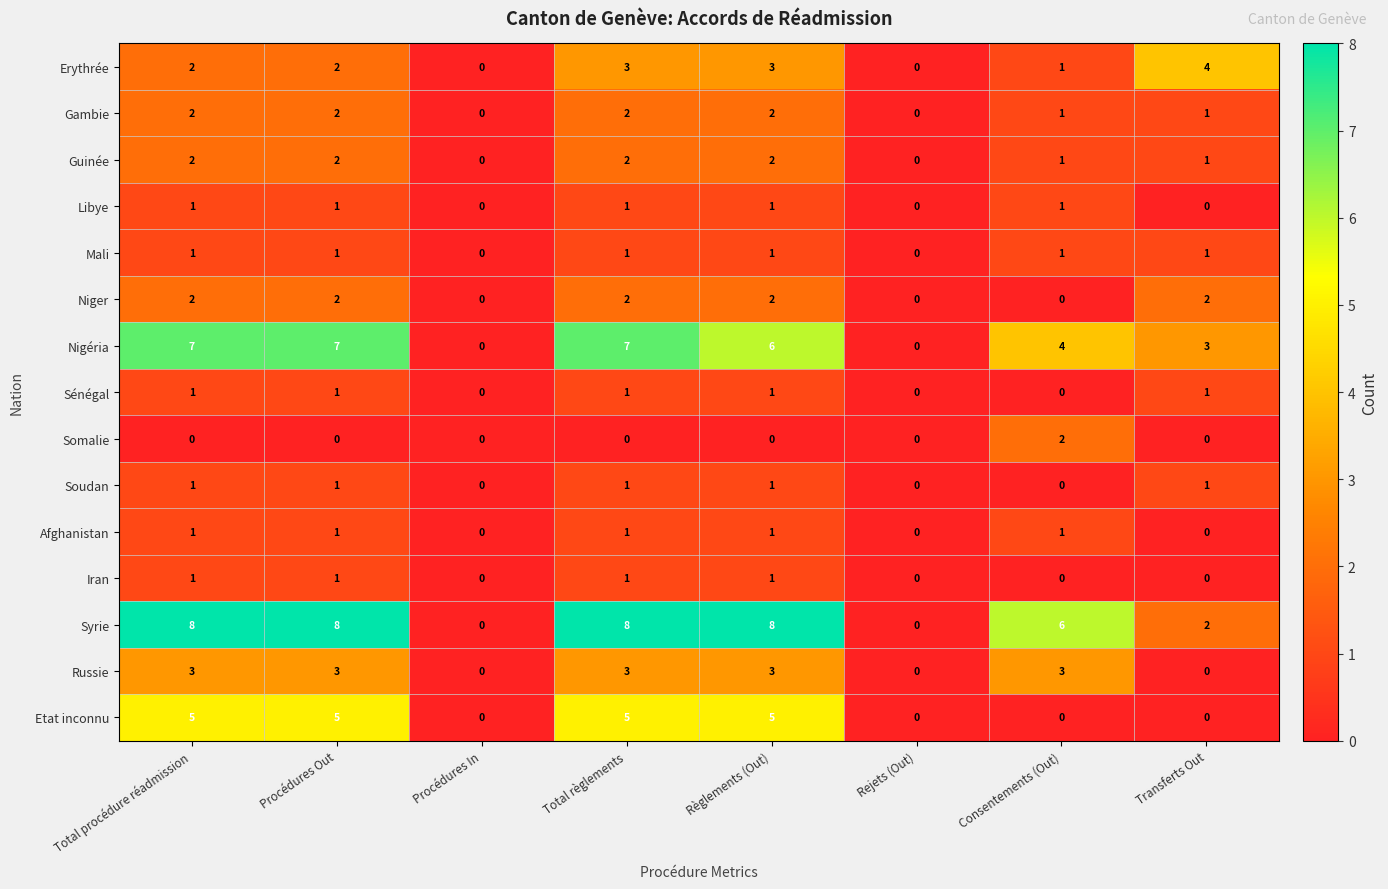

What is the highest value of the Syrie series?

8